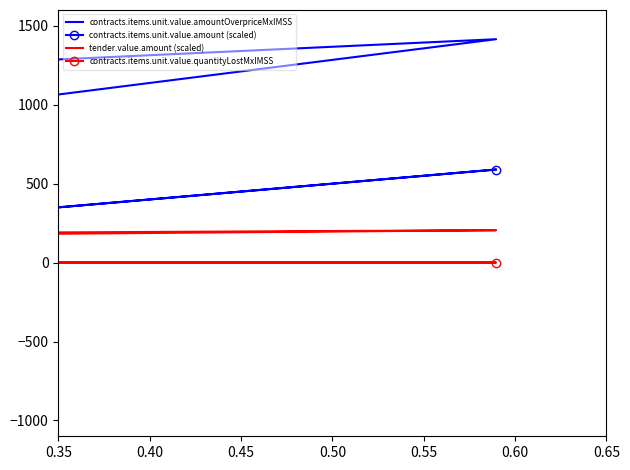

How many distinct data groups are displayed?

4